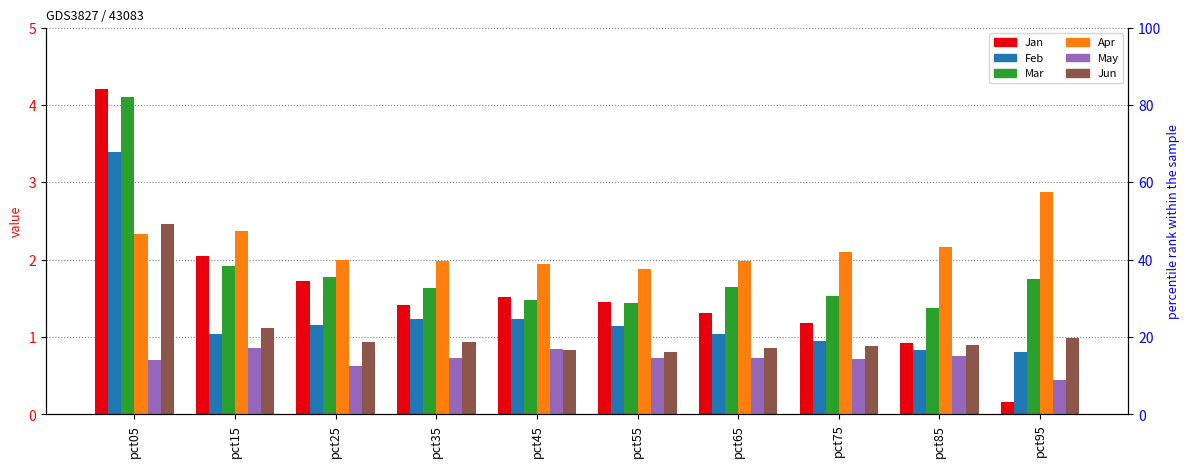

Which series has the largest range (max minus min)?

Jan